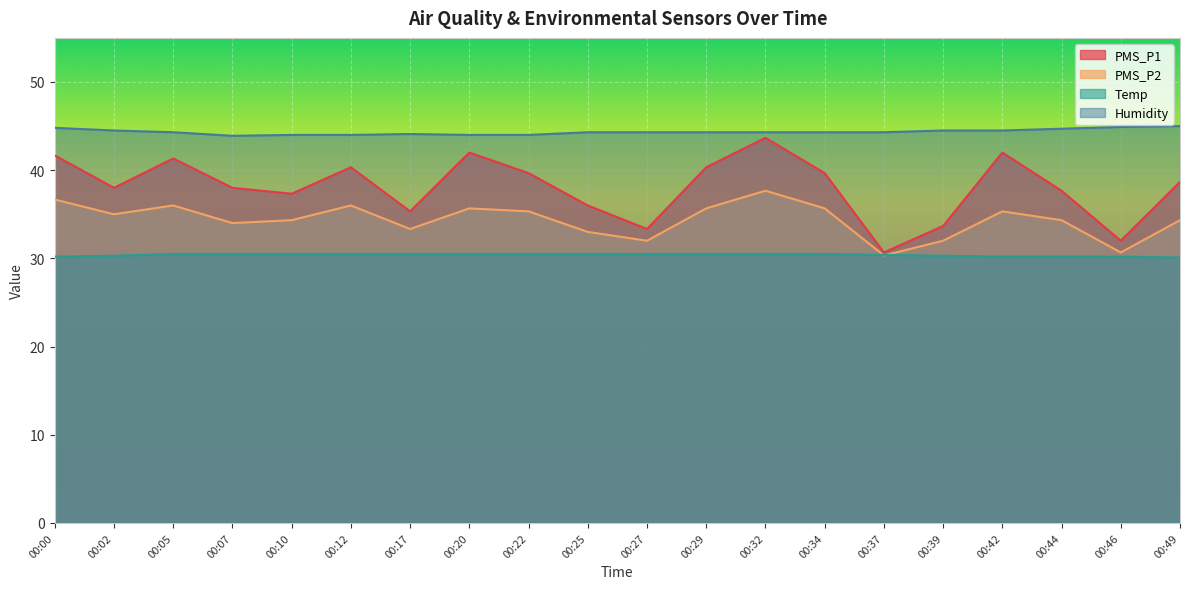

What is the average value of the PMS_P1 series?

38.1